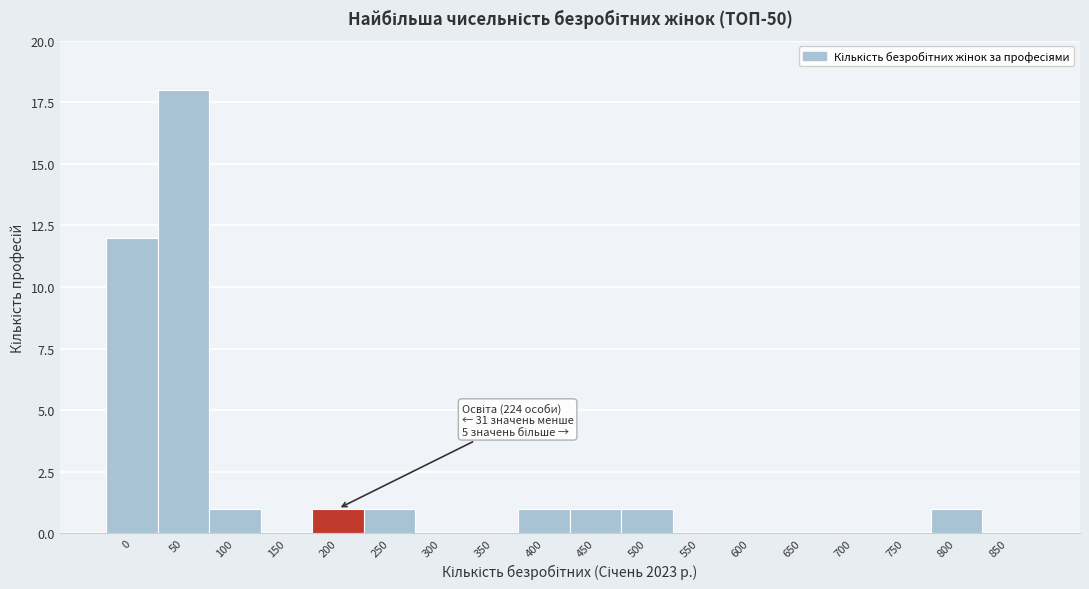

Reading right to left, transcribe all the data shown in this chart.

850=0	800=1	750=0	700=0	650=0	600=0	550=0	500=1	450=1	400=1	350=0	300=0	250=1	200=1	150=0	100=1	50=18	0=12